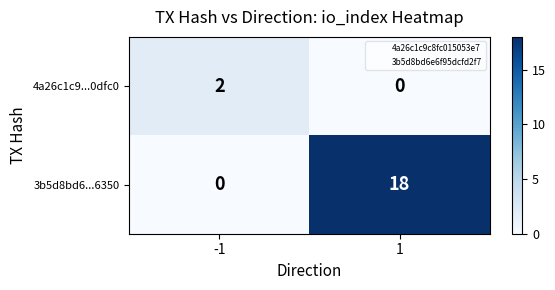

Reading right to left, transcribe all the data shown in this chart.

4a26c1c9...0dfc0: 1=0	-1=2
3b5d8bd6...6350: 1=18	-1=0